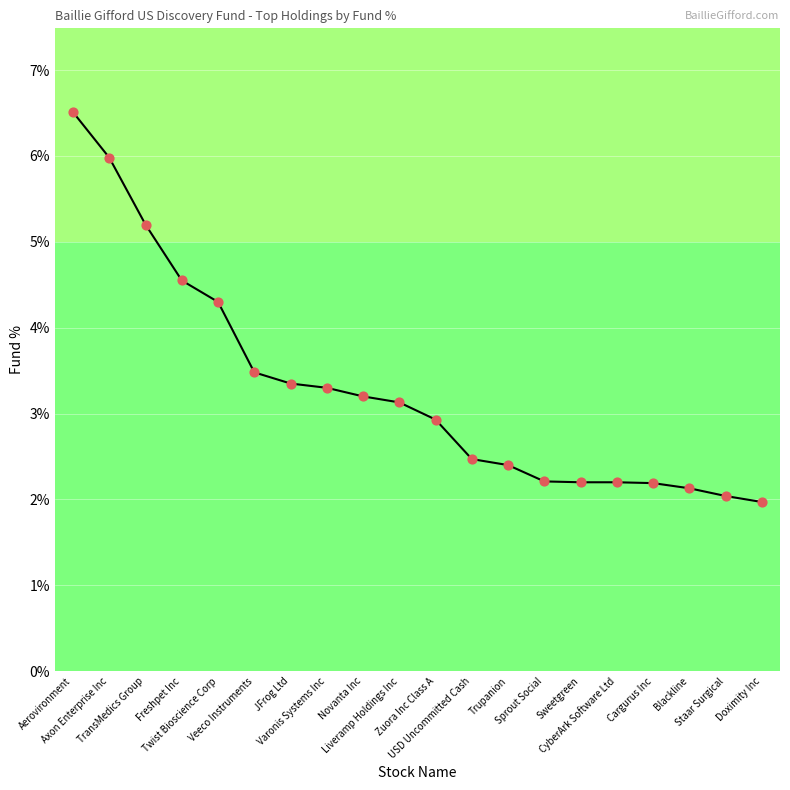

What is the change in value from Veeco Instruments to Sprout Social?

-1.3